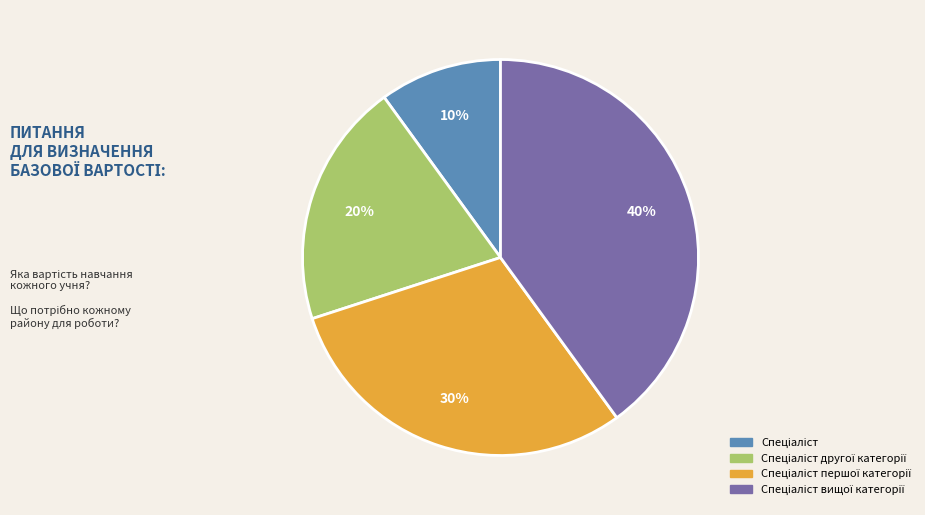

To the nearest percent, what is the difference between the largest and smallest slice percentages?

30%